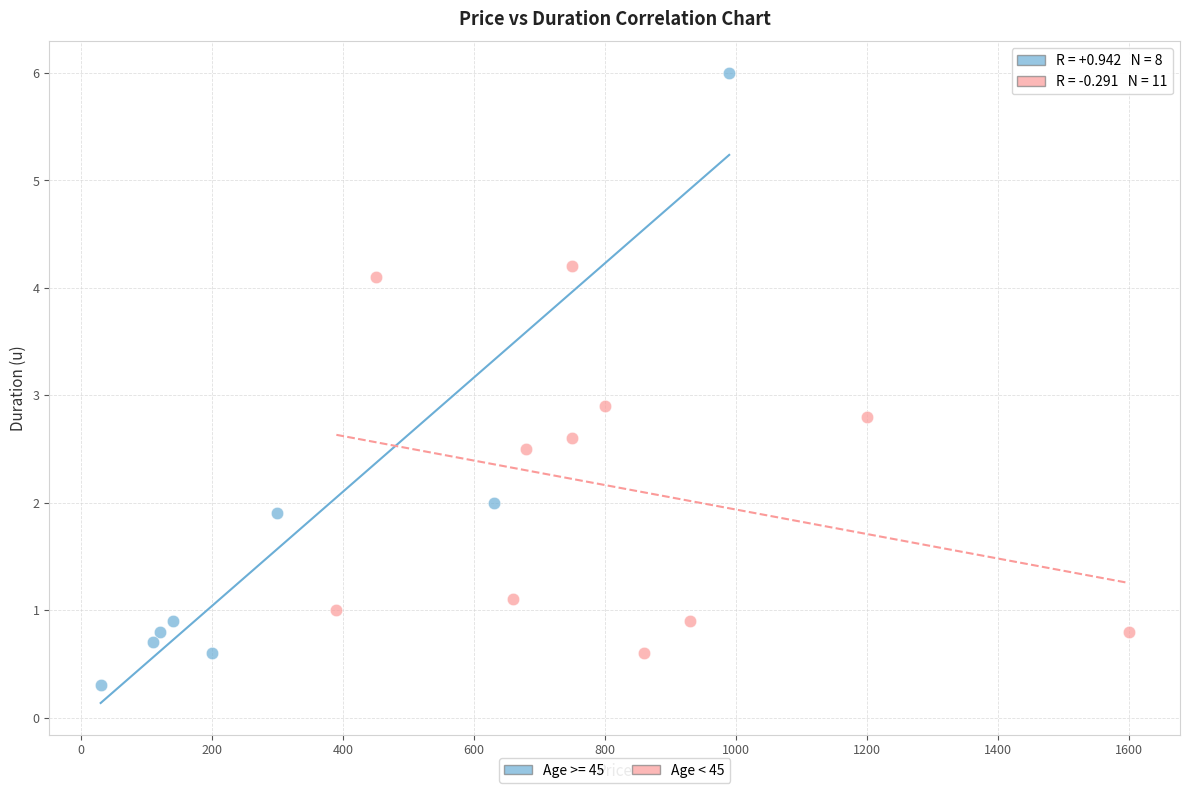

Which series reaches the minimum Y coordinate?

Age >= 45